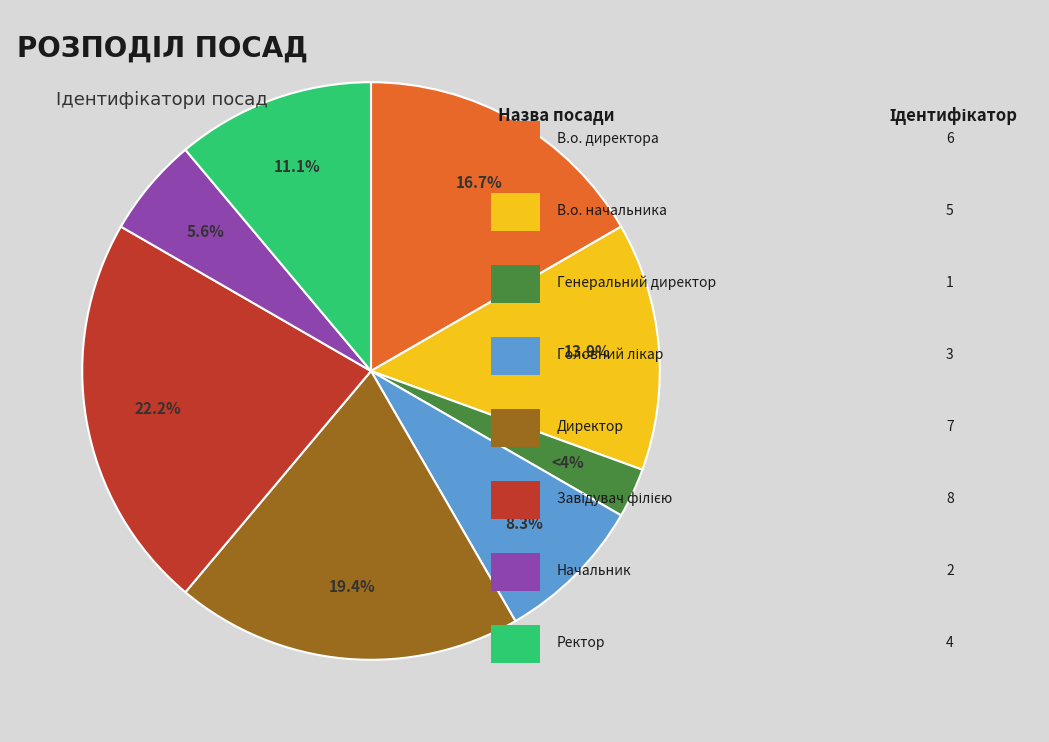

Combined, what portion of the pie is Завідувач філією and Ректор?

33.3%